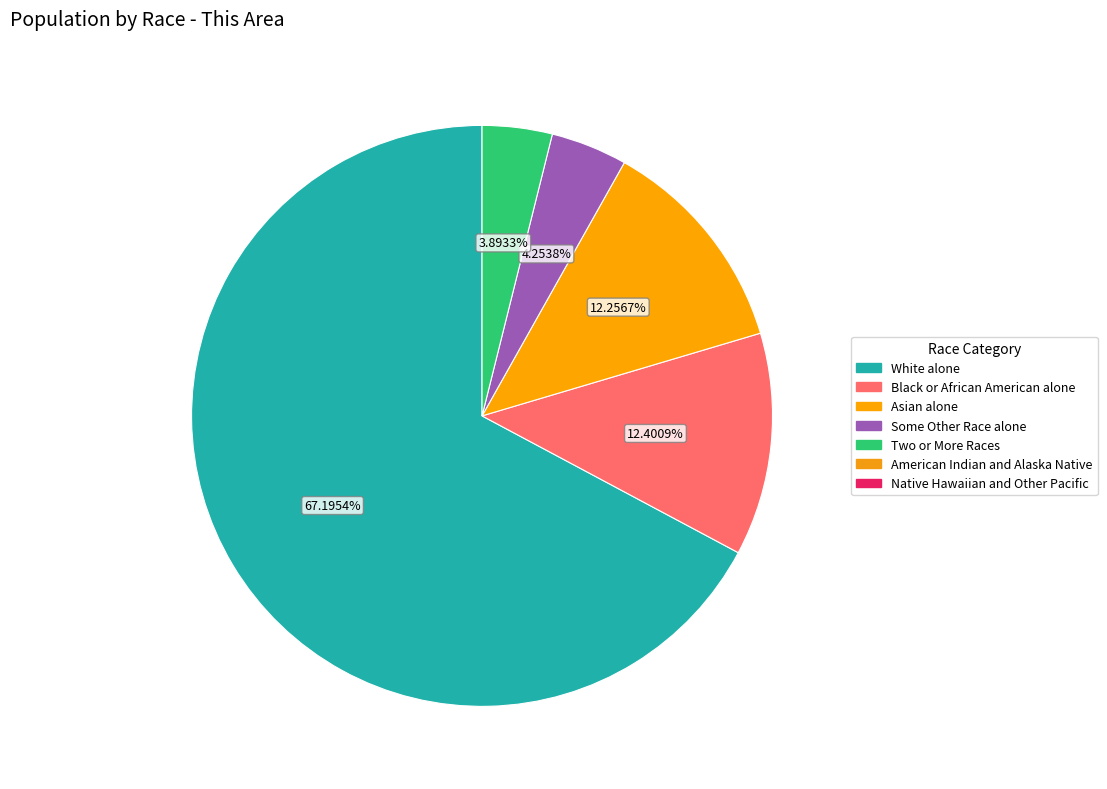

Does any single category account for the majority?

Yes